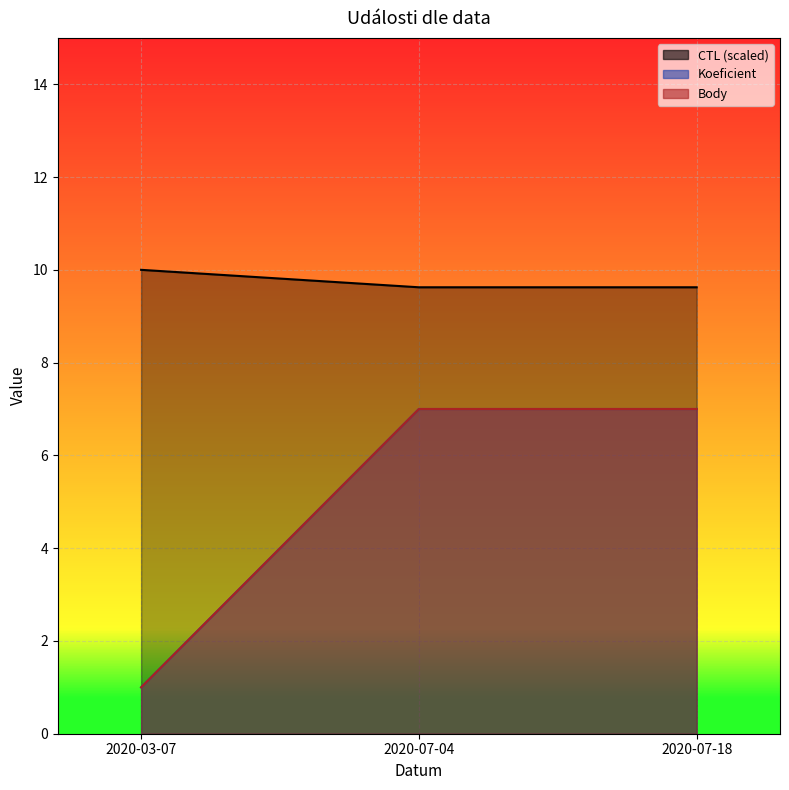

What is the label of the 1st point from the right?

2020-07-18